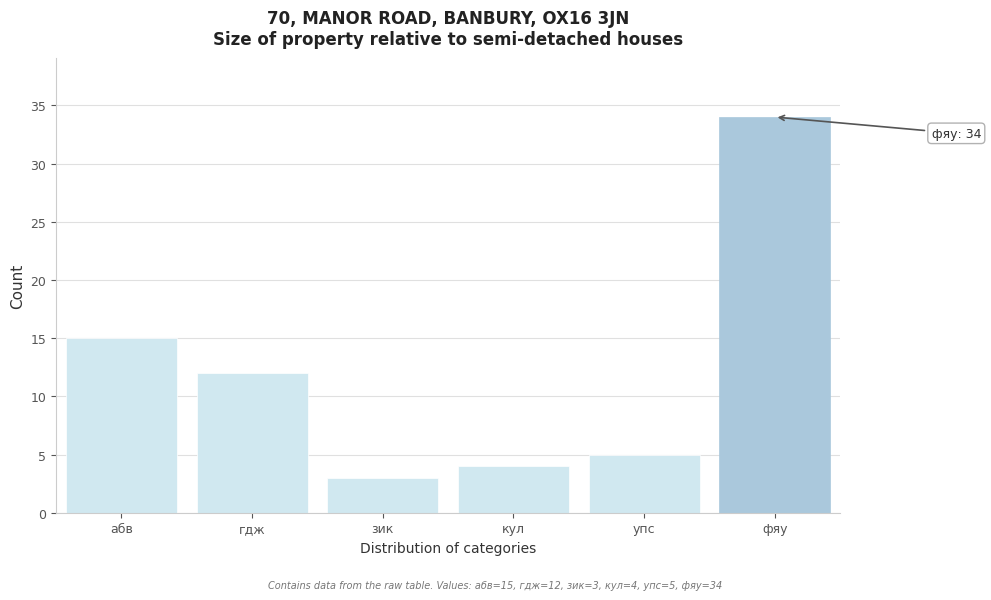

Reading right to left, extract all data points from this chart.

34	5	4	3	12	15